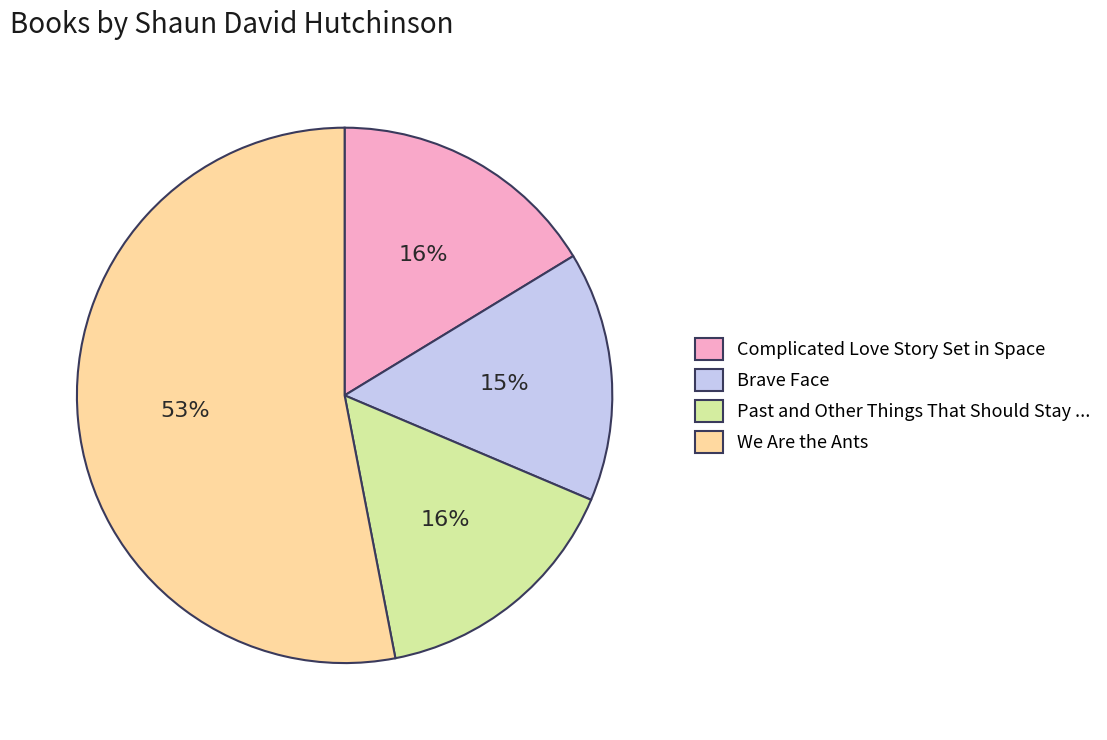

To the nearest percent, what portion does We Are the Ants represent?

53%